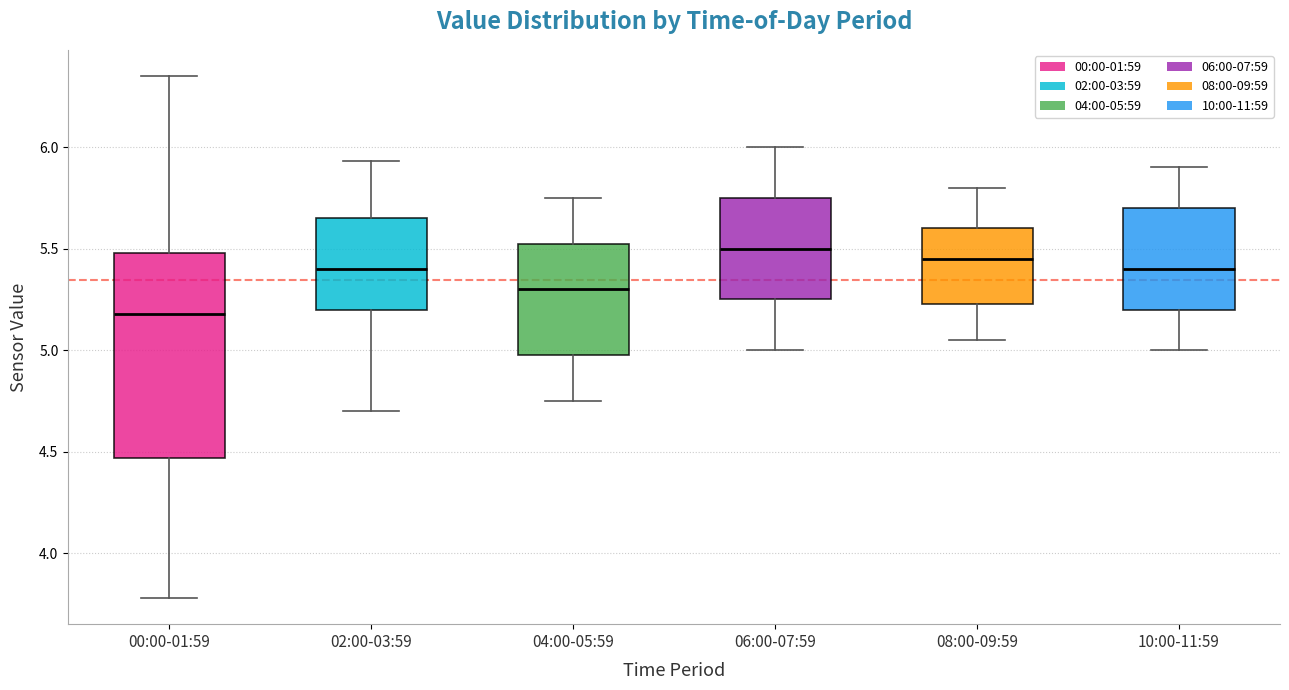

Comparing the boxes themselves (not the whiskers), which one is the tallest?

00:00-01:59